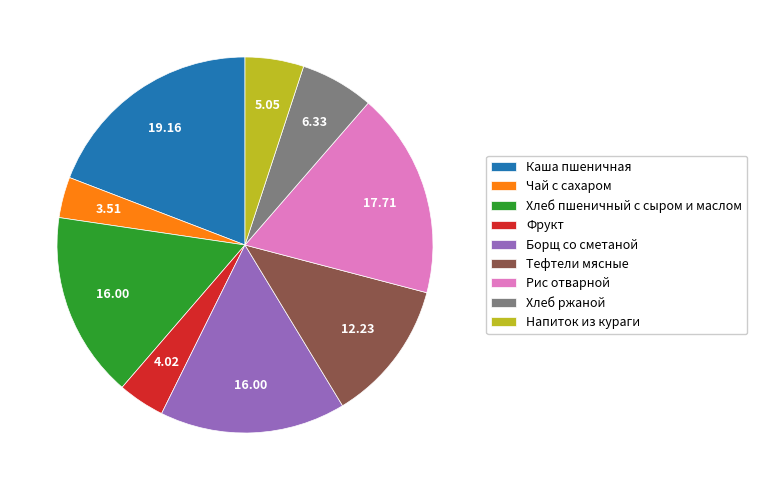

Is Борщ со сметаной the majority of the pie?

No